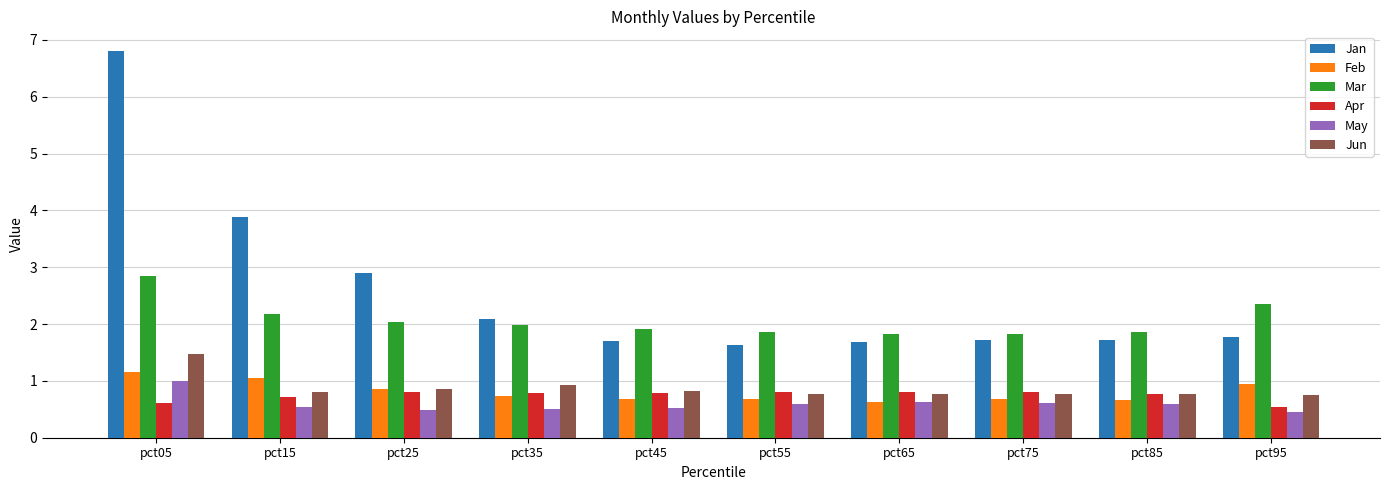

What is the value of the Feb bar at the 6th from the left?

0.7